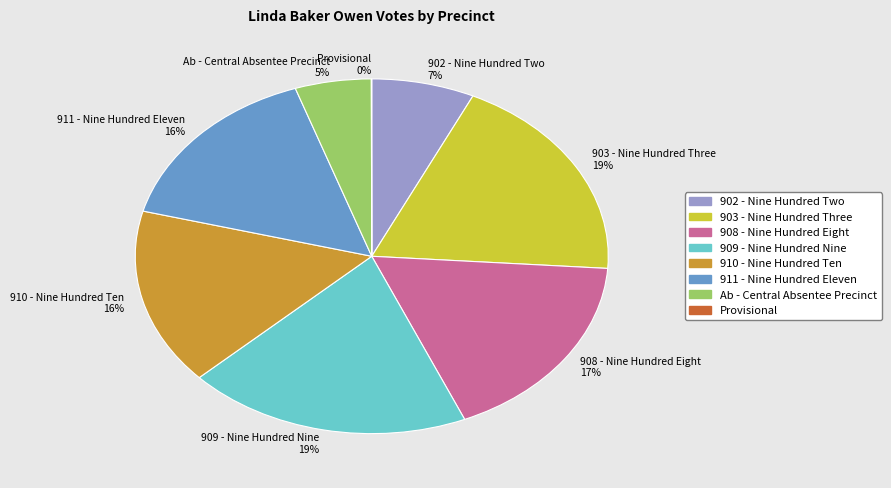

Do 909 - Nine Hundred Nine 19% and 910 - Nine Hundred Ten 16% together represent more than half of the pie?

No